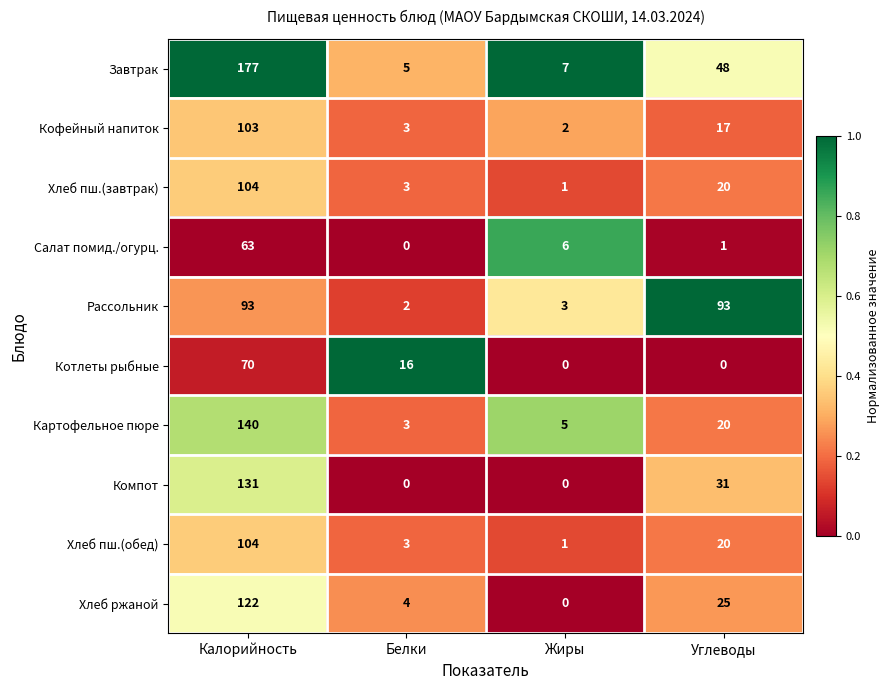

What is the difference between the highest and lowest values at Углеводы?

93